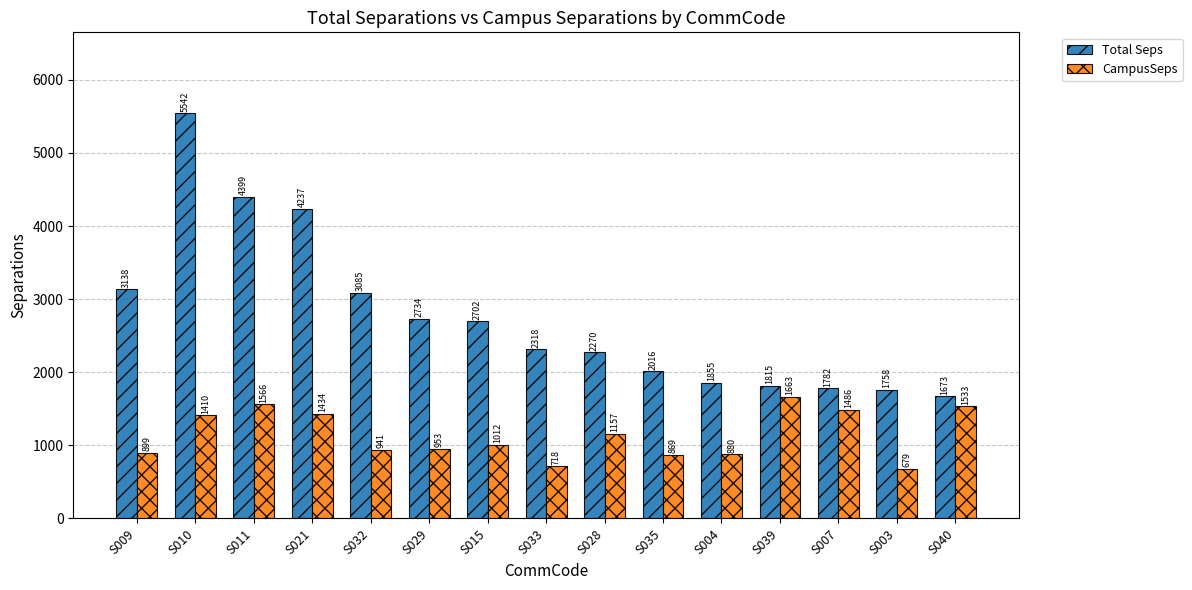

What position from the right is S029?

10